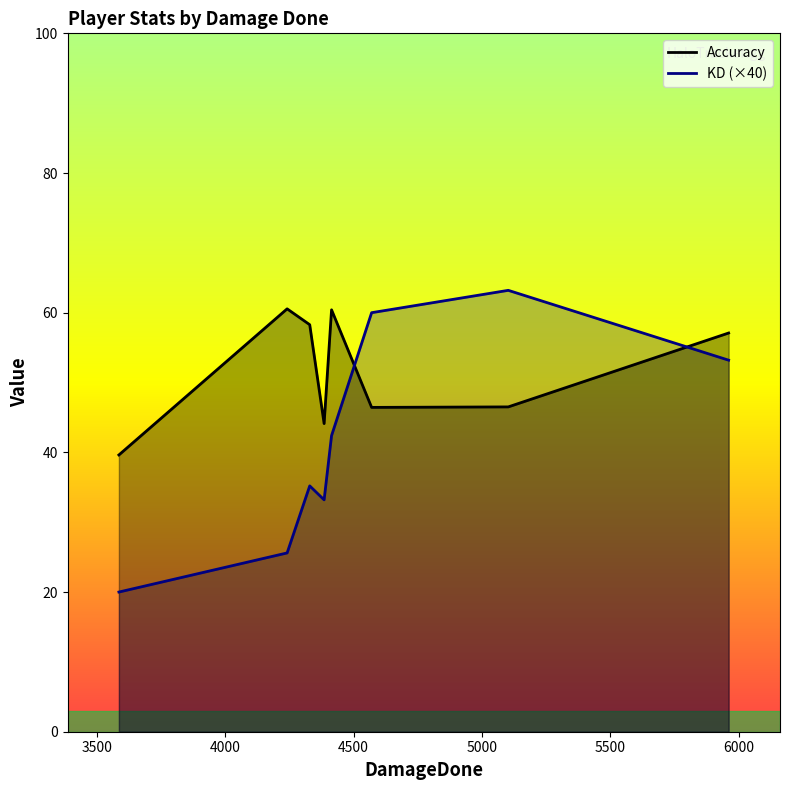

What is the lowest value of the KD series?

0.5